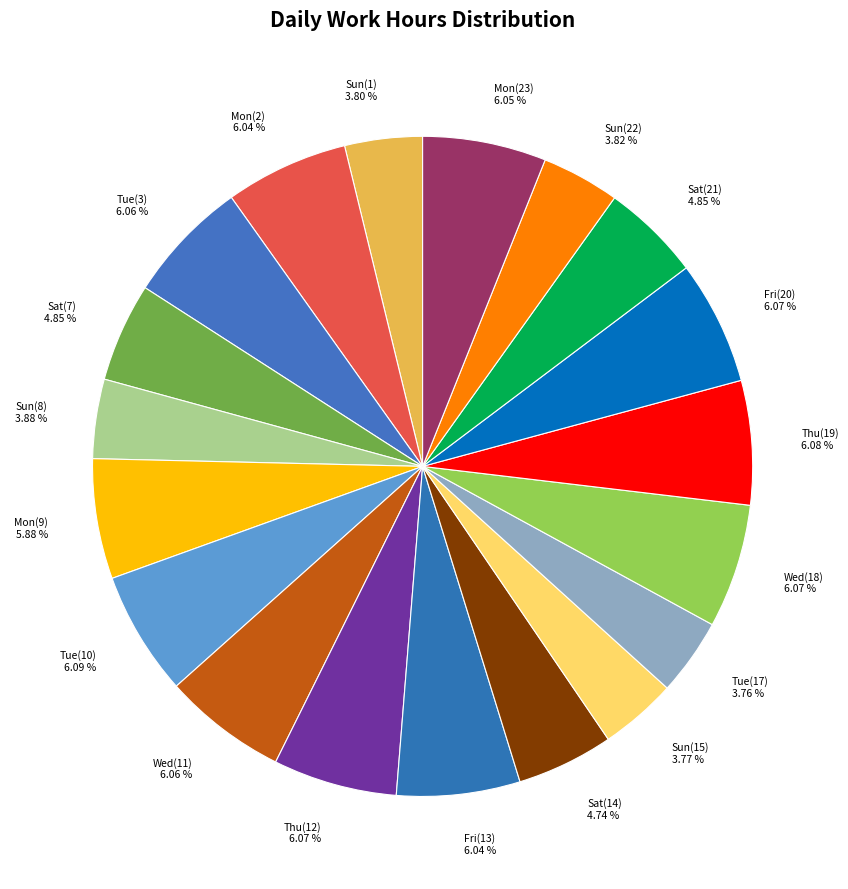

What is the ratio of the value at Mon(9) to the value at Fri(13)?

1.0